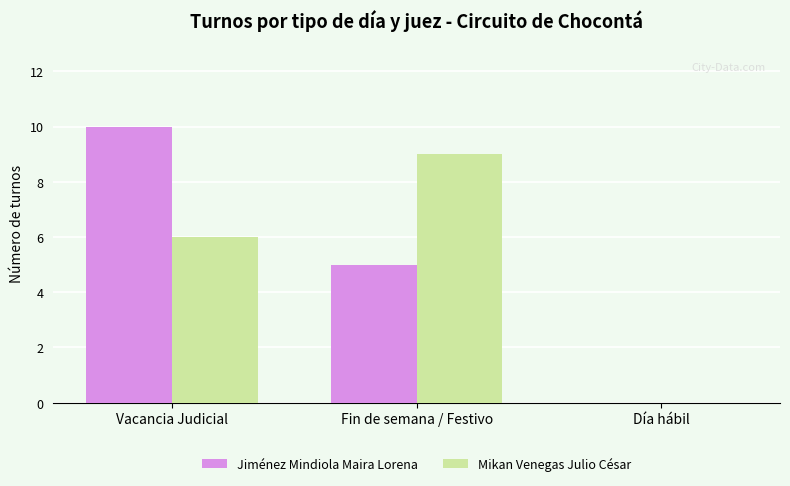

Is the value of Jiménez Mindiola Maira Lorena at Vacancia Judicial greater than the value of Mikan Venegas Julio César at Fin de semana / Festivo?

Yes